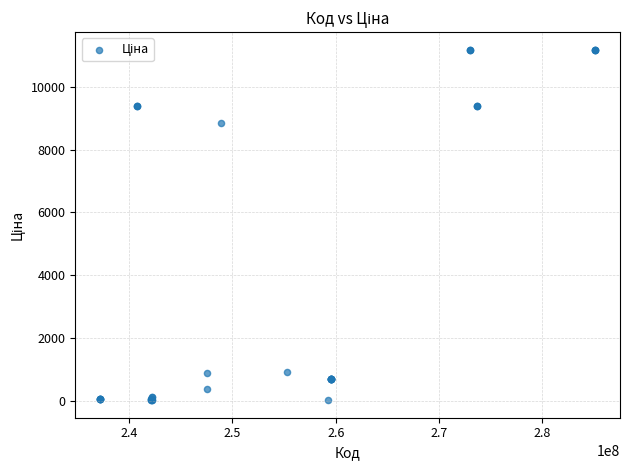

What Y value in the scatter plot is closest to 5602?

8856.7